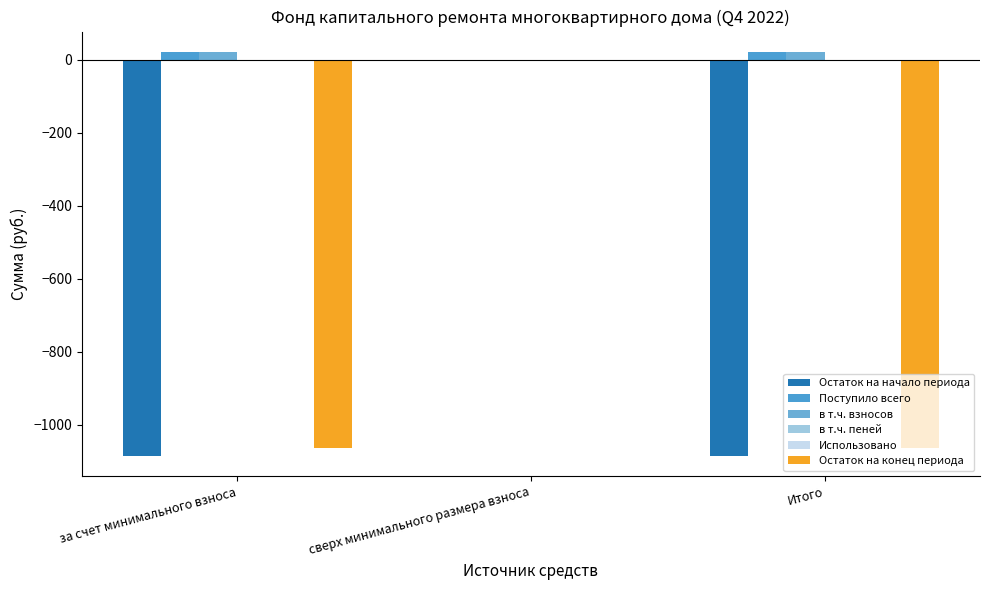

How many series are shown in this chart?

5